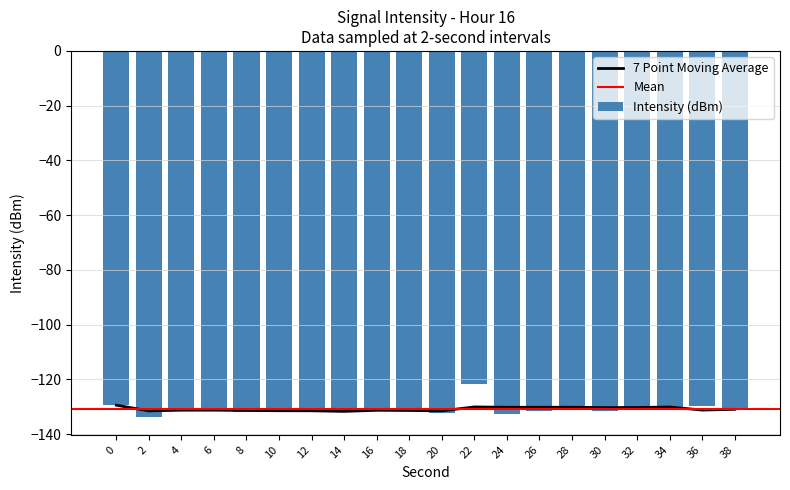

What is the value of the 7th bar from the left?

-131.6